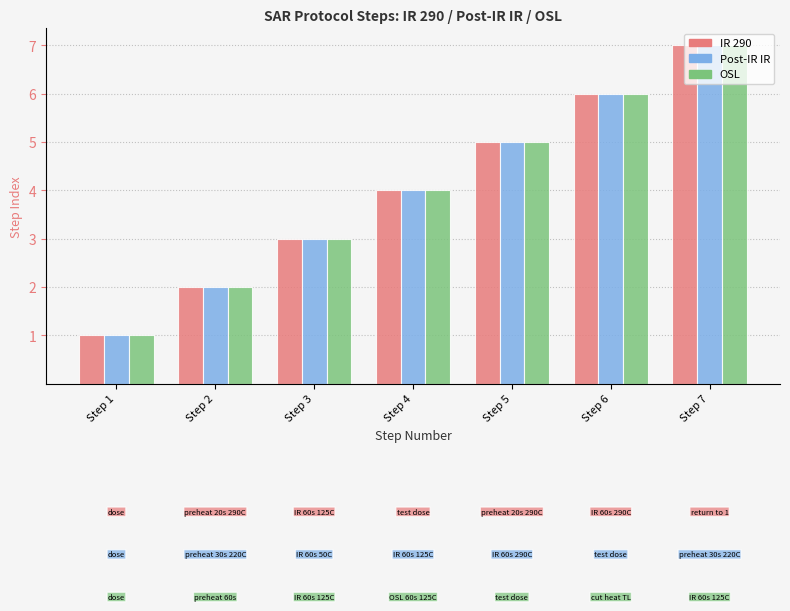

What is the value of the Post-IR IR bar at the 6th from the left?

6